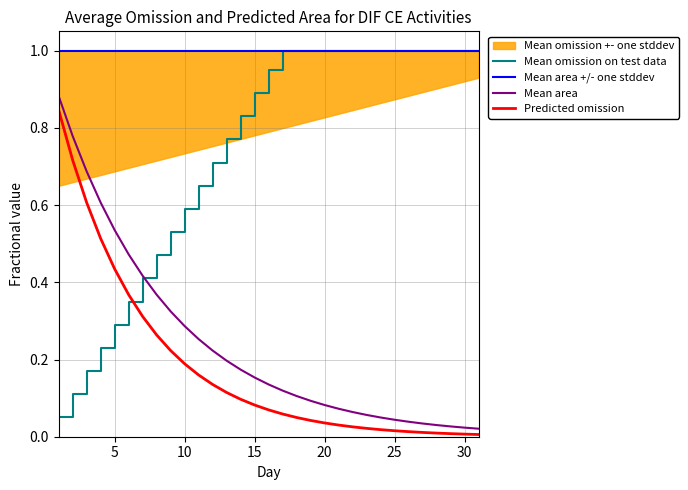

True or false: Mean omission on test data and Predicted omission cross at least once.

True